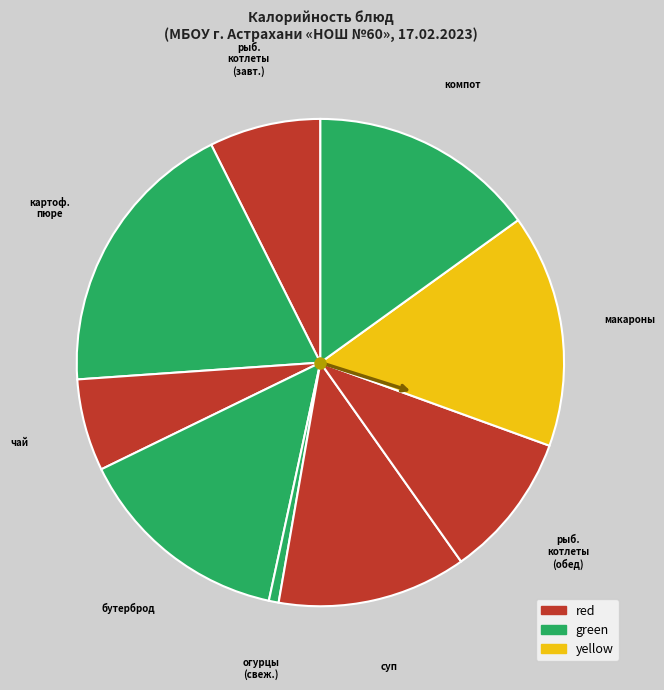

Combined, do макароны and картоф. пюре account for over 50%?

No